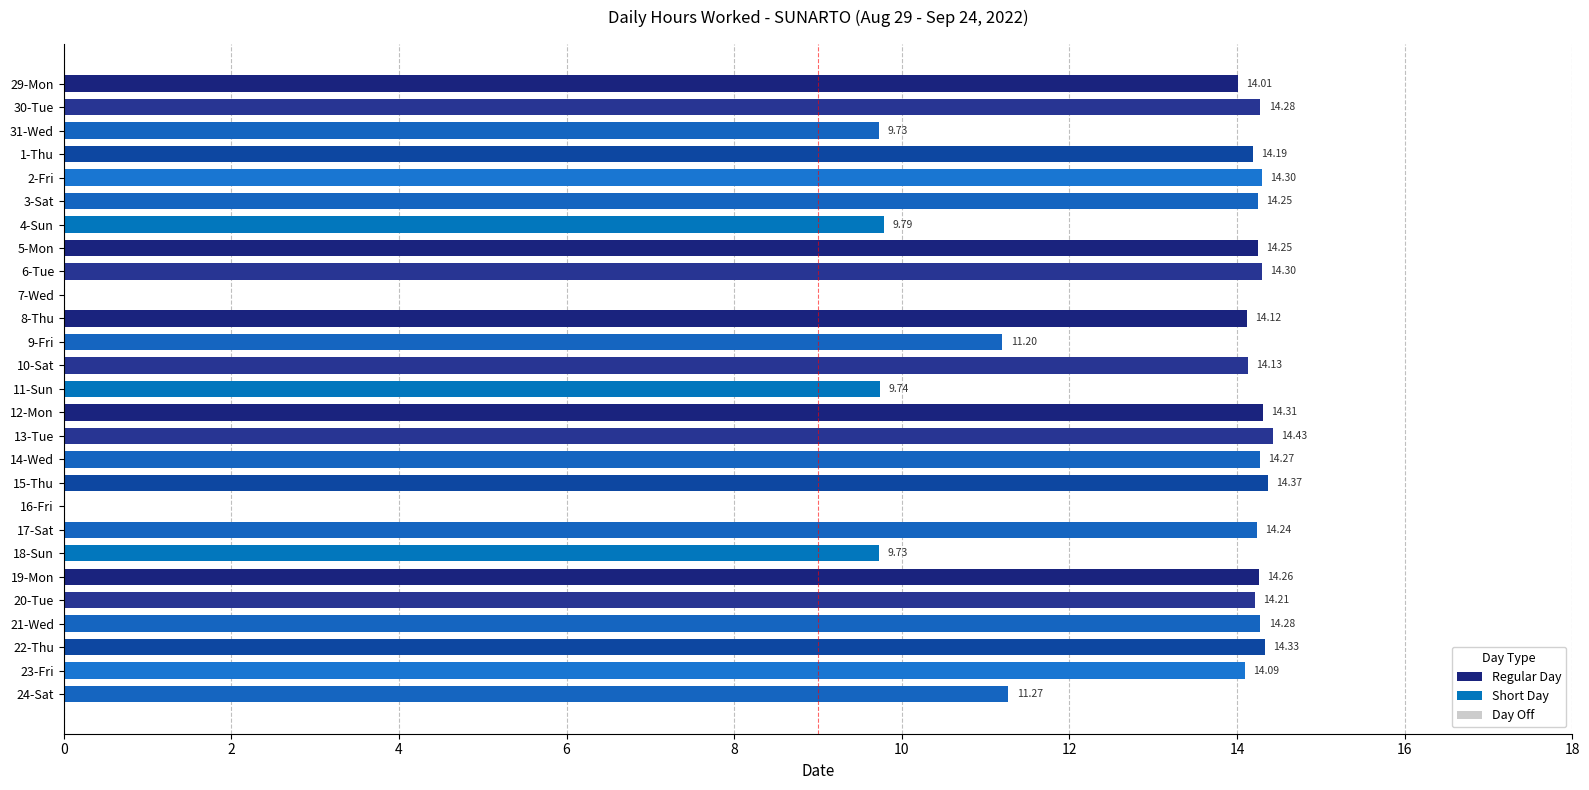

Which has a higher value, 8-Thu or 30-Tue?

30-Tue